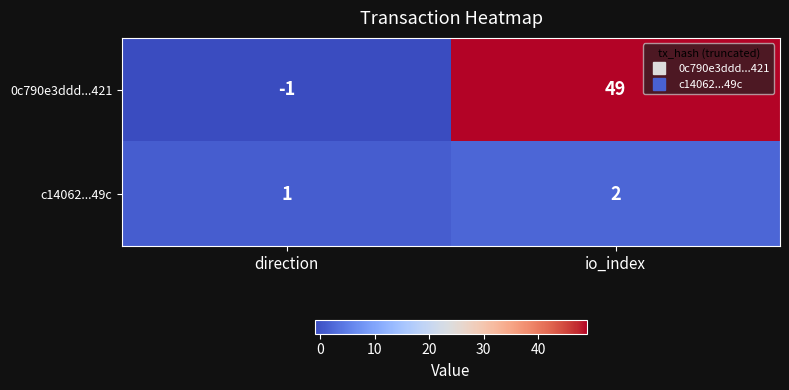

How many negative values does the 0c790e3ddd...421 series have?

1